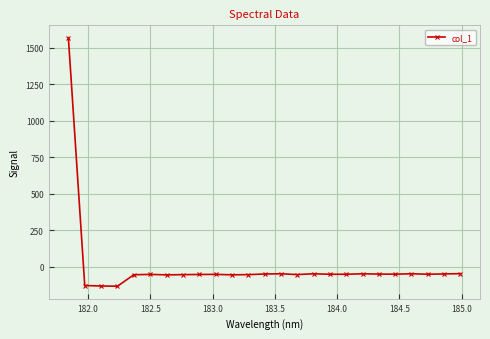

What is the sum of all values?

128.1